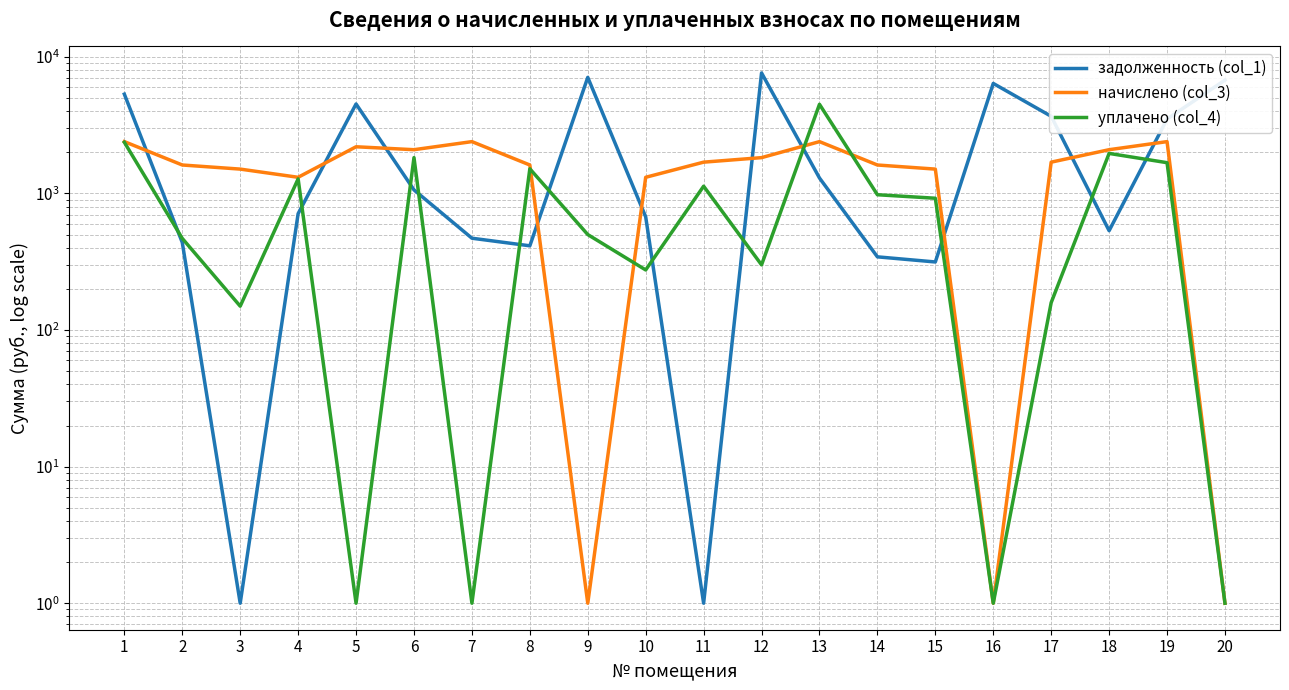

What is the minimum value shown in the chart?

1.0